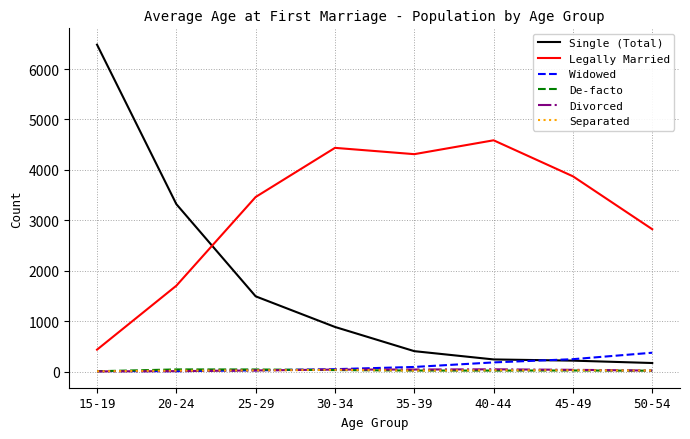

Between 30-34 and 35-39, which series saw the biggest shift?

Single (Total)